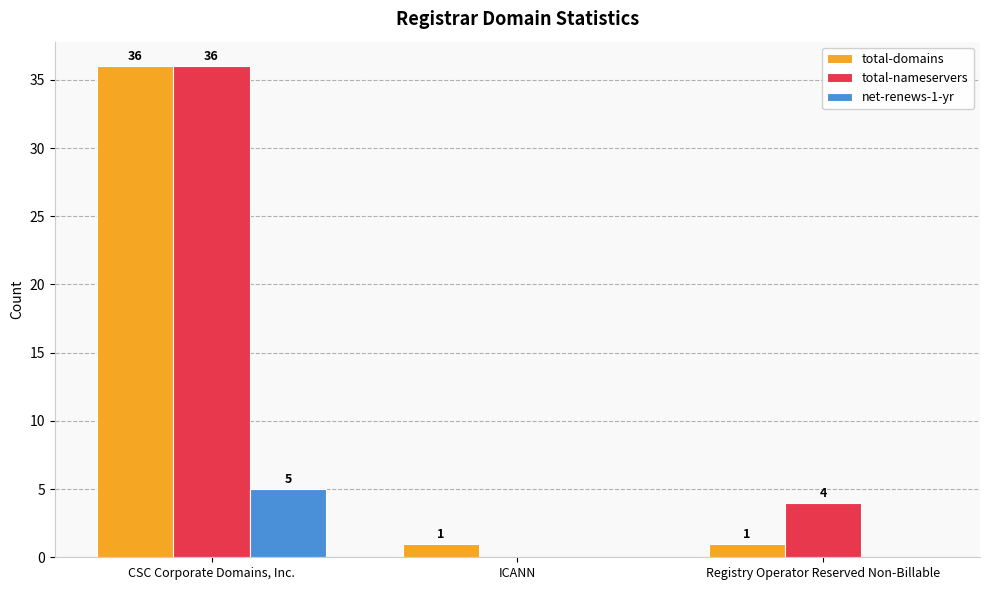

Count the number of data series in this chart.

3